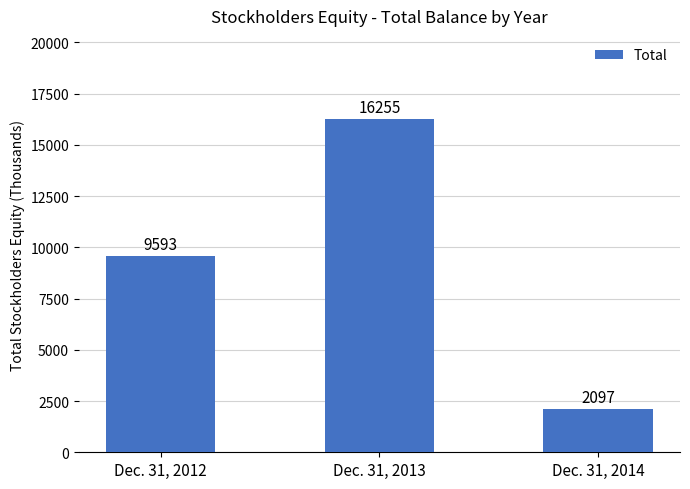

Read the value at Dec. 31, 2014.

2097